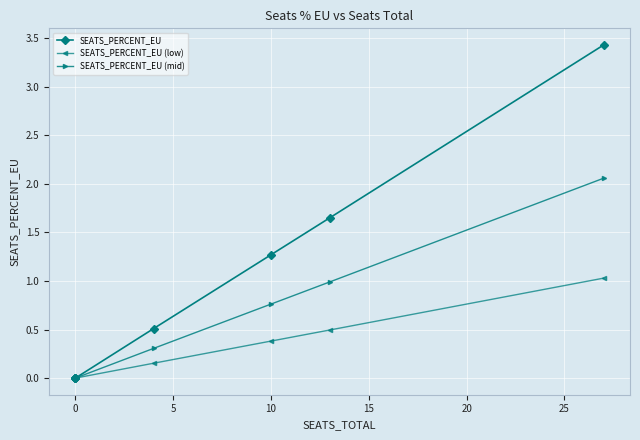

Is the value of SEATS_PERCENT_EU at 30 greater than the value of SEATS_PERCENT_EU (low) at 15?

Yes